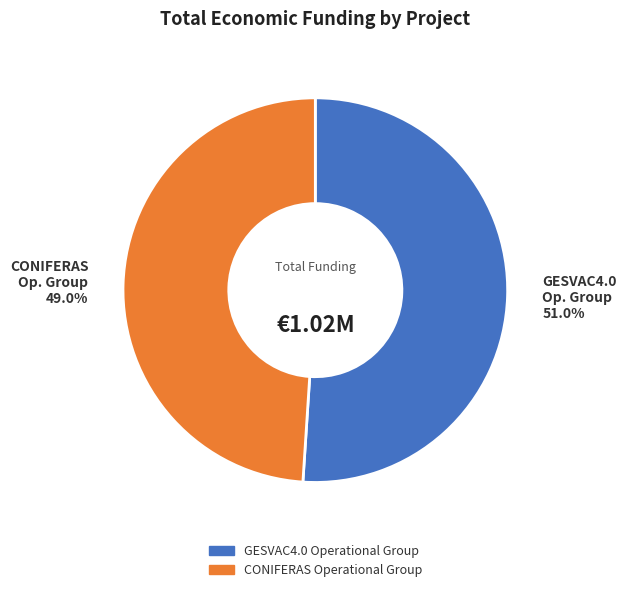

What percentage is NOT represented by CONIFERAS Operational Group?

51.0%